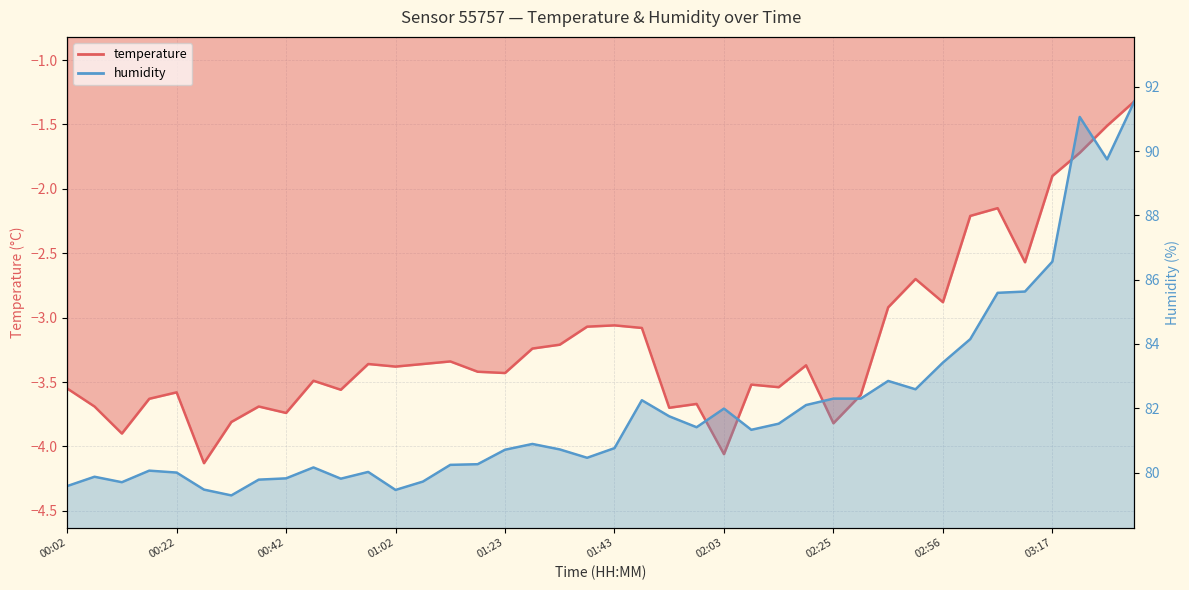

At which category does temperature reach its first local peak?

00:22